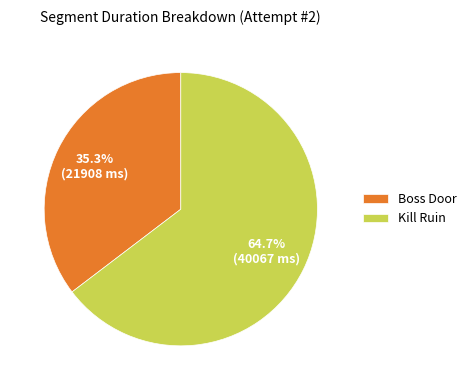

How many segments does this pie chart have?

2